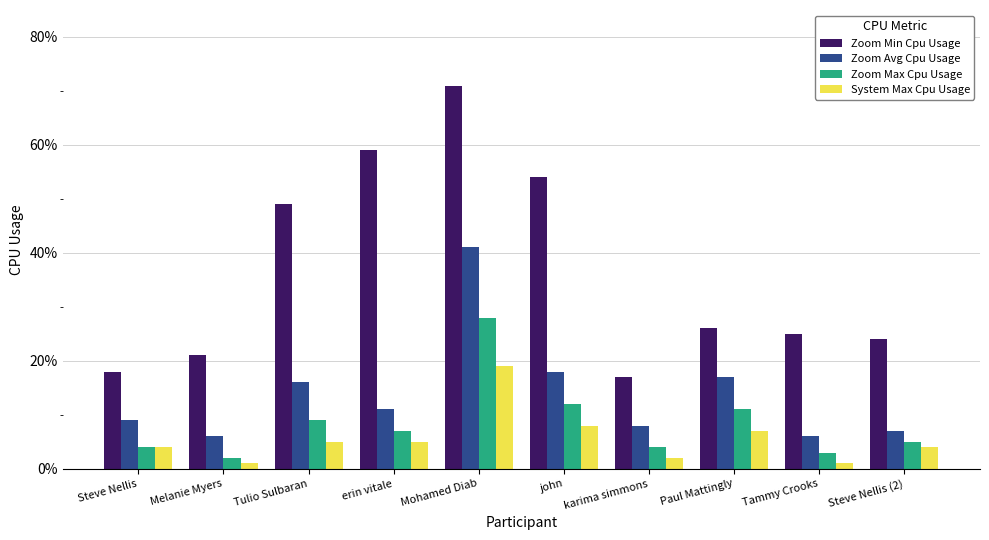

What is the difference between the Zoom Max Cpu Usage values at Mohamed Diab and Steve Nellis (2)?

0.2